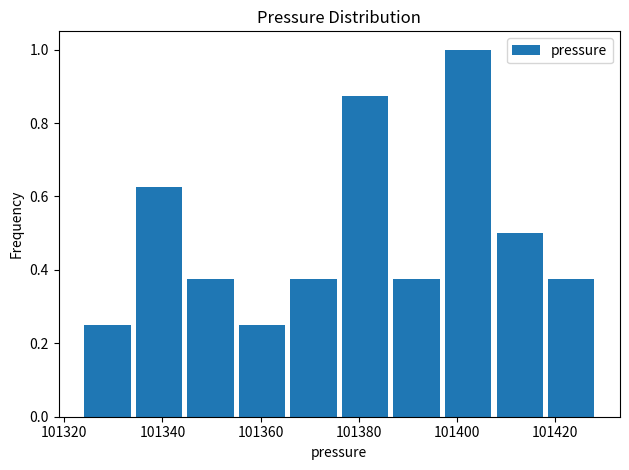

Reading left to right, transcribe this chart: for each bar, give the range it covers on the x-axis and its height. Neither the bar edges nor the heights are printed on the chart, so give them approximately, as read against the axes.

101324 to 101334: 0.26
101334 to 101346: 0.62
101346 to 101356: 0.38
101356 to 101366: 0.26
101366 to 101376: 0.38
101376 to 101388: 0.88
101388 to 101398: 0.38
101398 to 101408: 1.00
101408 to 101418: 0.50
101418 to 101430: 0.38